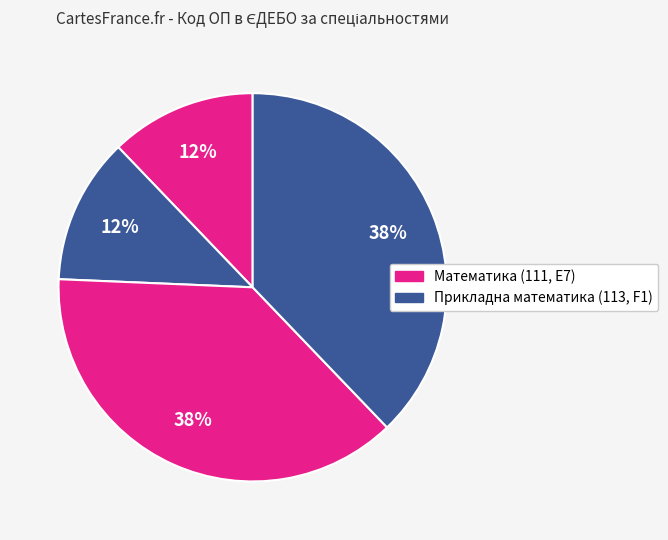

To the nearest percent, what is the difference between the largest and smallest slice percentages?

26%